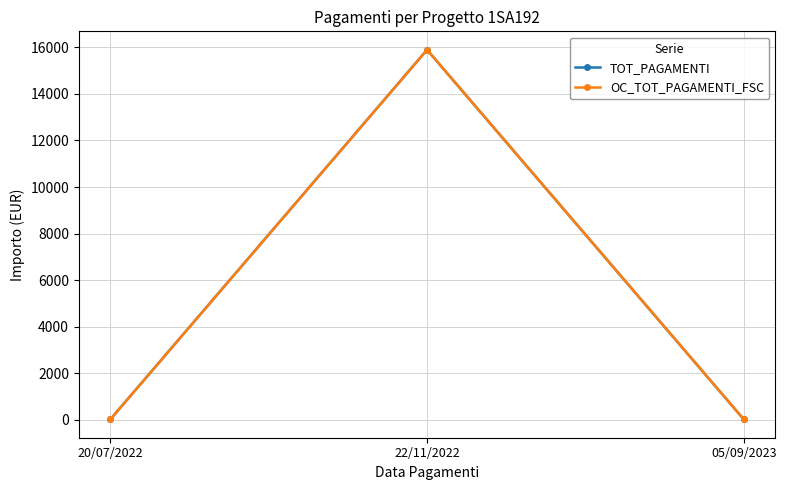

What is the maximum value for OC_TOT_PAGAMENTI_FSC?

15891.9